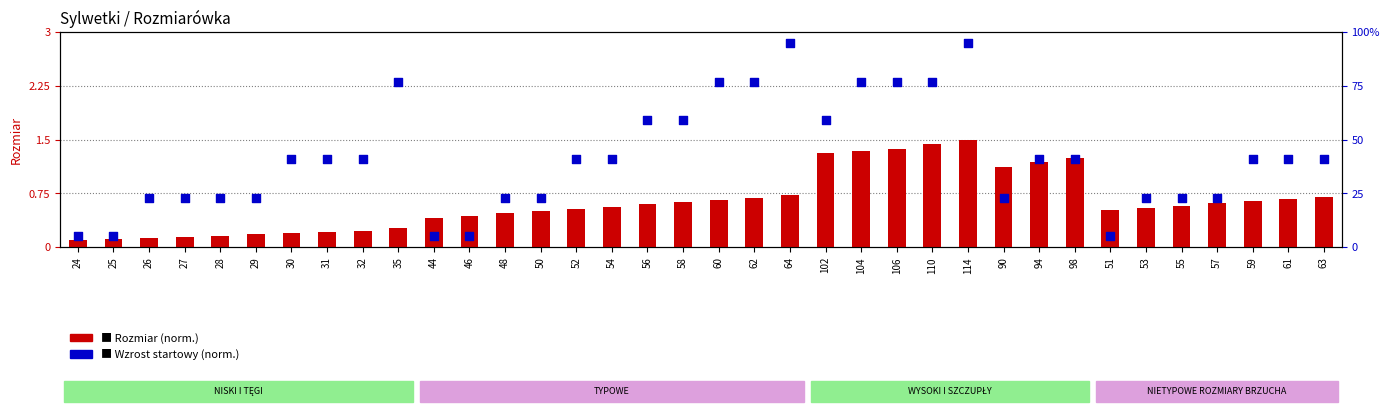

At how many categories does at least one series exceed 36?

21